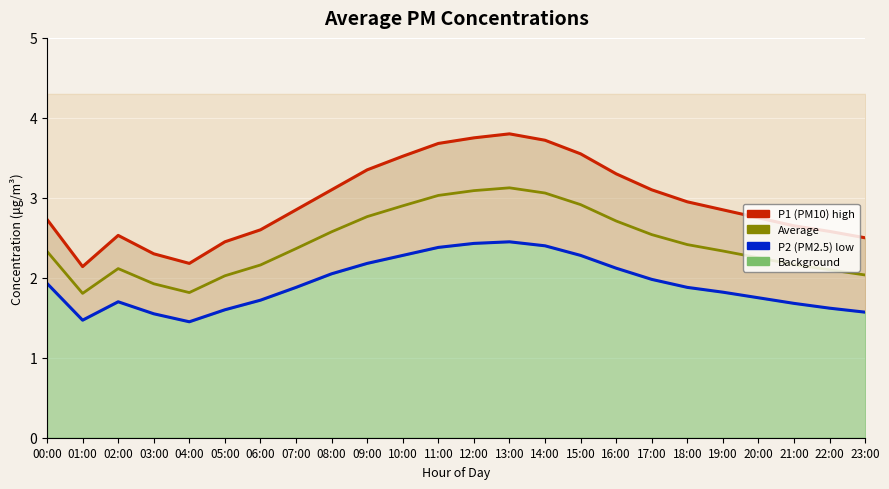

In P2 (PM2.5), how many points are higher than both neighbors (excluding endpoints)?

2